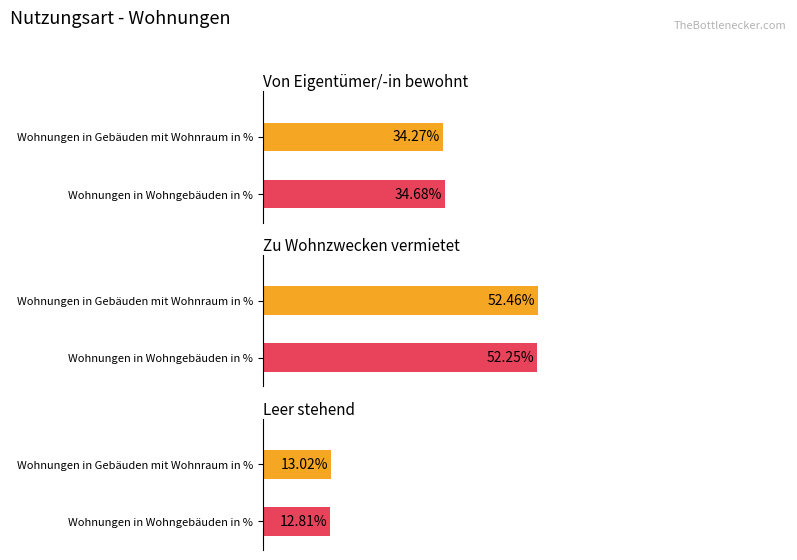

What are all the series names shown in the legend?

Wohnungen in Gebäuden mit Wohnraum in %, Wohnungen in Wohngebäuden in %